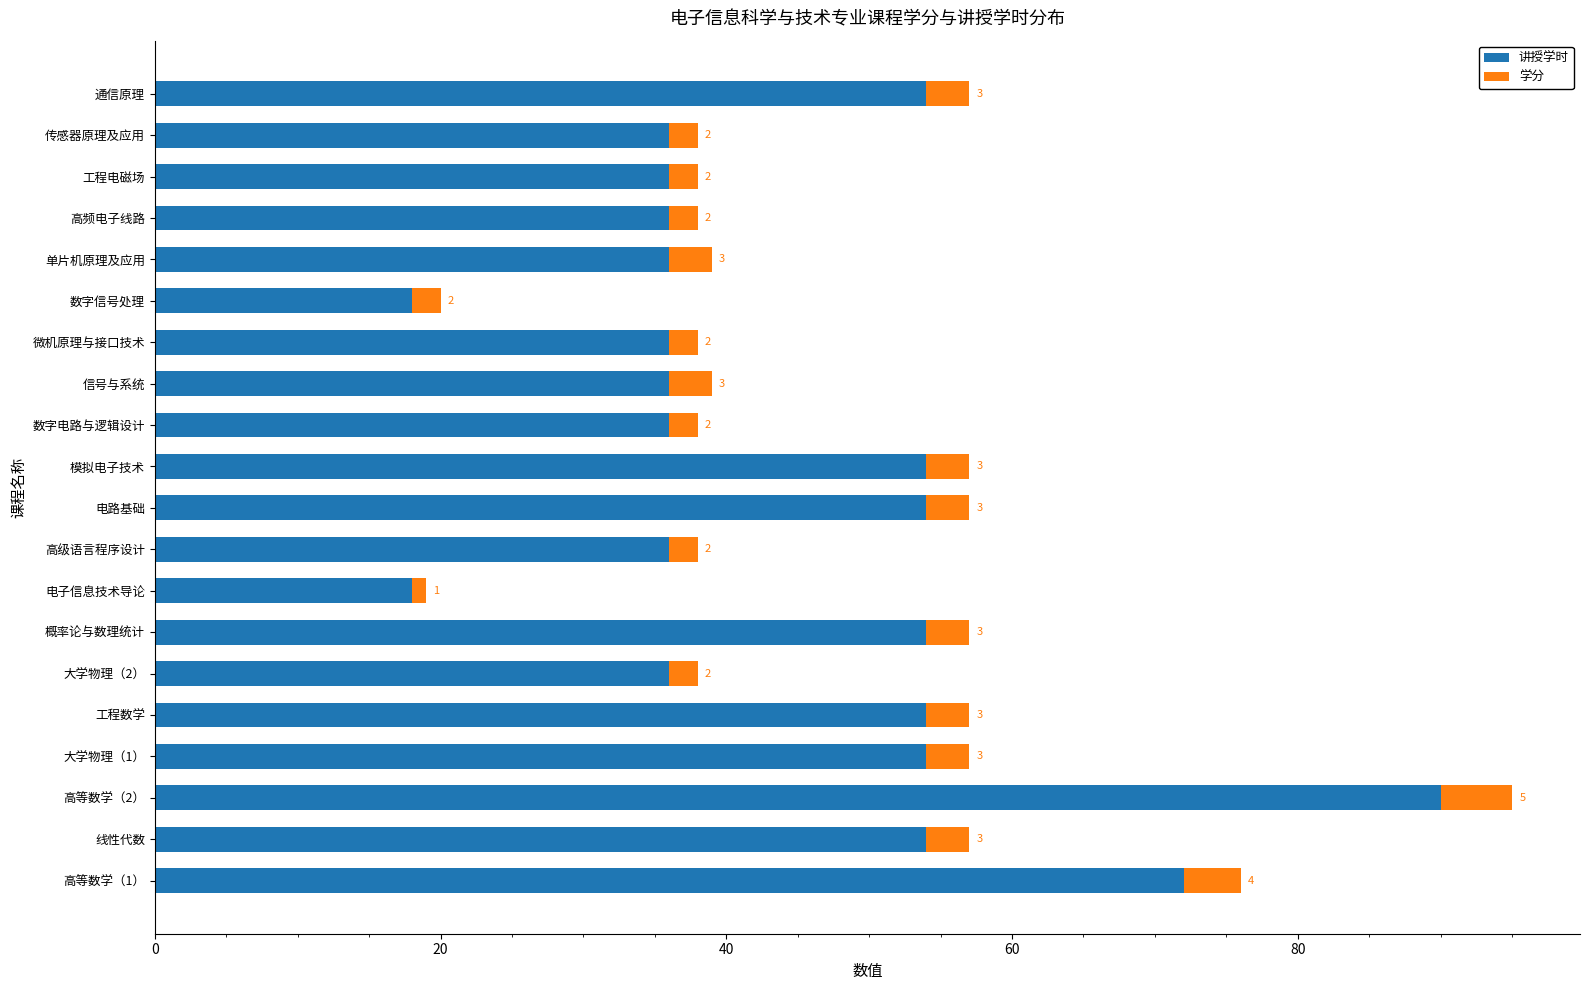

Read the 讲授学时 value at 通信原理, to the nearest 5.

55